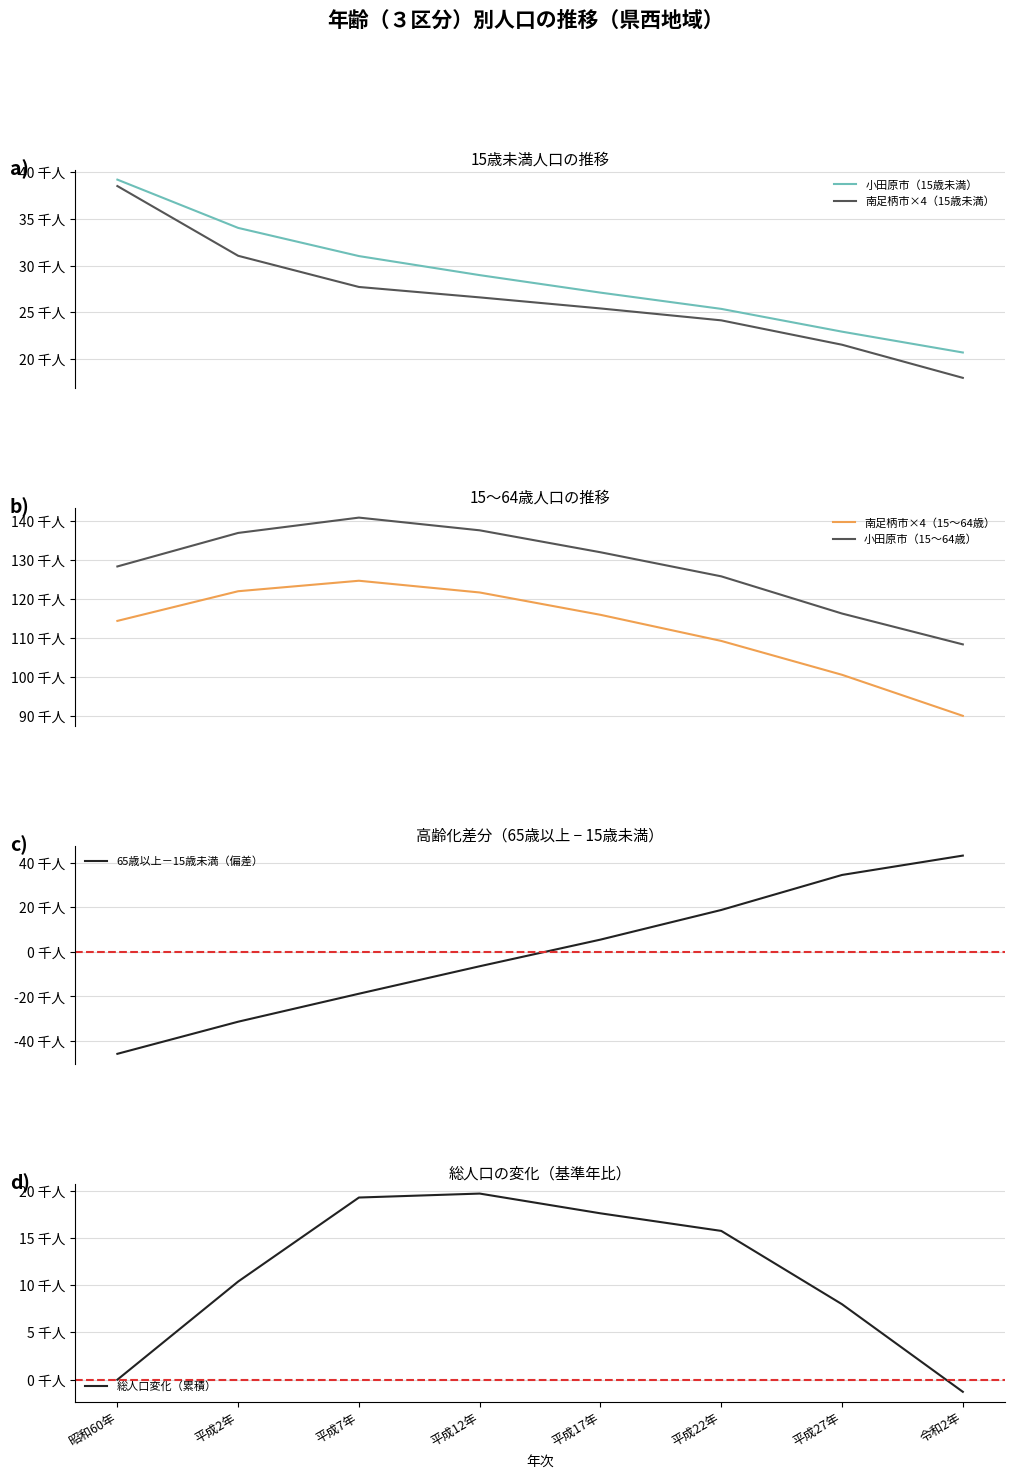

Between 昭和60年 and 平成17年, which is larger?

昭和60年